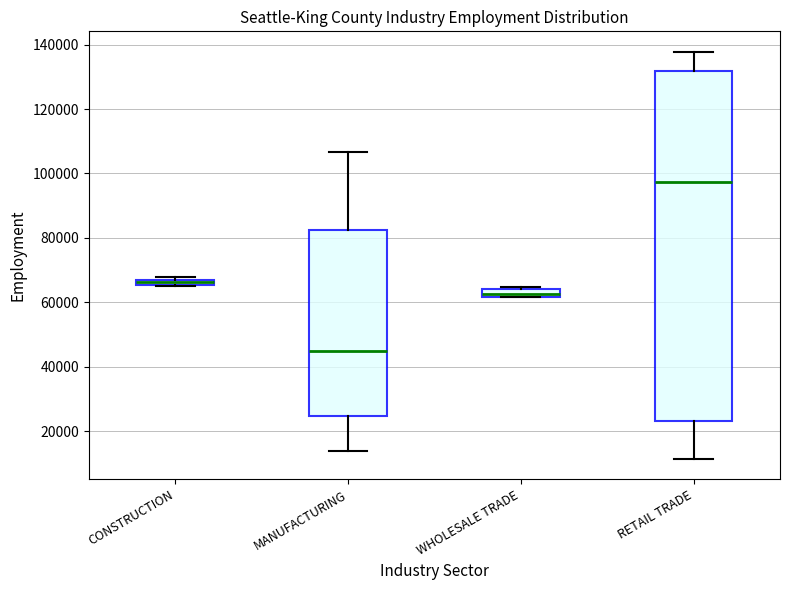

Where is the upper edge of the box for MANUFACTURING on the y-axis? The values are not printed on the chart, so give them approximately, as read against the axis.

82000